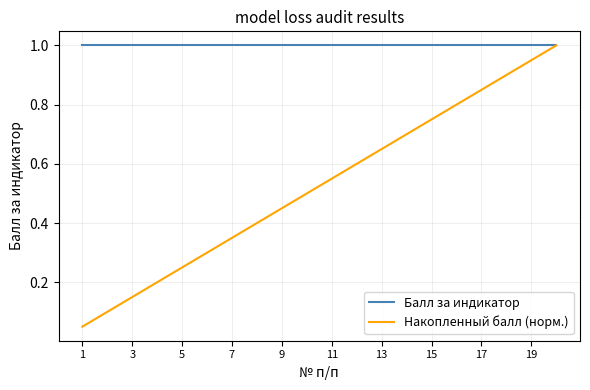

Rank the series by their average value, from highest to lowest.

Балл за индикатор, Накопленный балл (норм.)